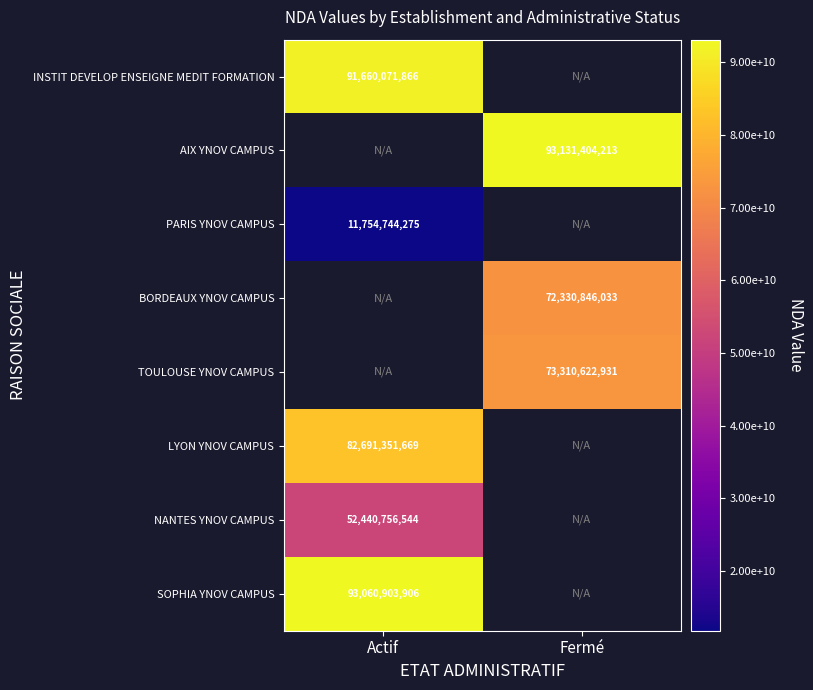

The value of BORDEAUX YNOV CAMPUS at Fermé is 72330846033. True or false?

True